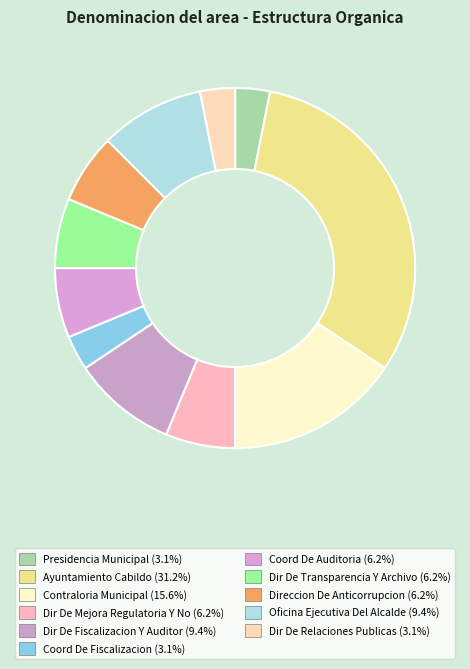

Is it true that Dir De Fiscalizacion Y Auditor is 1% of the pie?

False